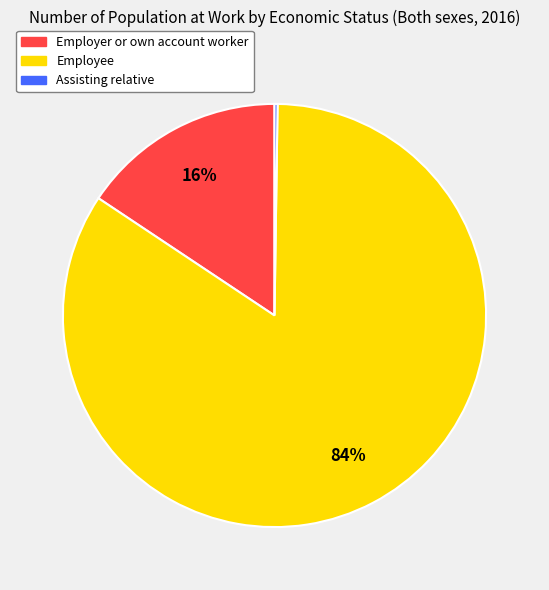

To the nearest percent, what is the combined percentage of Employer or own account worker and Employee?

100%